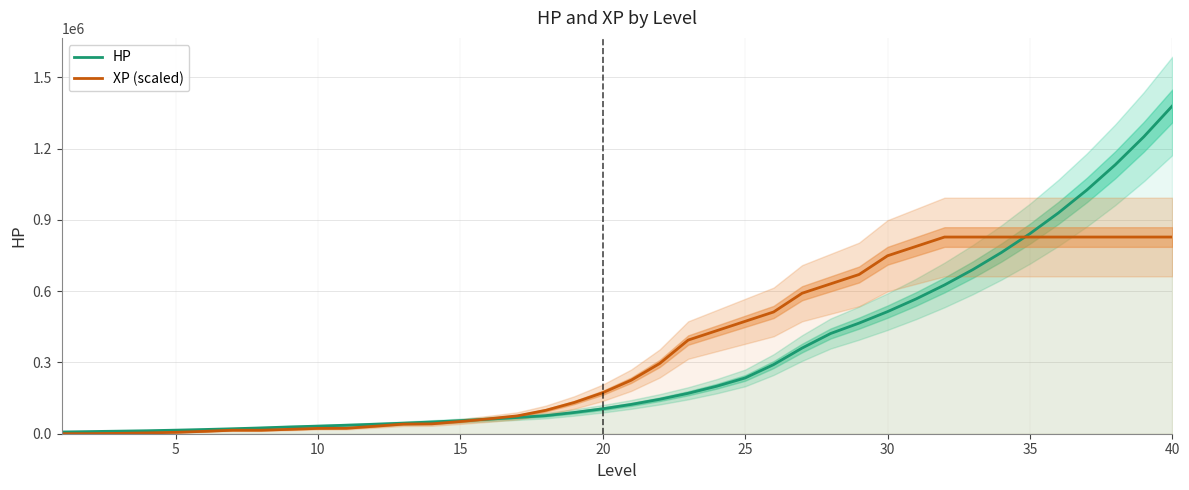

Reading left to right, transcribe all the data shown in this chart.

HP: 7340.0	9075.0	10774.0	12581.0	14967.0	17728.0	20886.0	24479.0	28544.0	32063.0	35873.0	39975.0	44501.0	49540.0	55151.0	61396.0	68349.0	76090.0	89377.0	104982.0	123314.0	144846.0	170138.0	199848.0	234747.0	290936.0	360575.0	421736.0	465514.0	513838.0	567178.0	626058.0	691048.0	762785.0	841968.0	929374.0	1025854.0	1132348.0	1249899.0	1379651.0
XP (scaled): 24.6	320.3	1478.2	3449.1	5912.8	9977.8	14782.0	14782.0	18477.5	22468.6	23059.9	31534.9	40502.6	41660.5	51416.6	62724.8	75092.4	98546.5	131411.8	172456.4	225252.7	295639.5	394186.0	433604.6	473023.2	512441.8	591279.0	630697.6	670116.2	748953.4	788372.0	827790.6	827790.6	827790.6	827790.6	827790.6	827790.6	827790.6	827790.6	827790.6